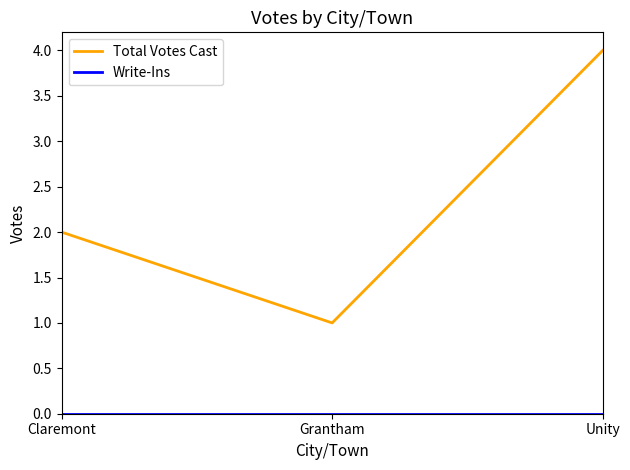

Which series changed the most between Claremont and Unity?

Total Votes Cast